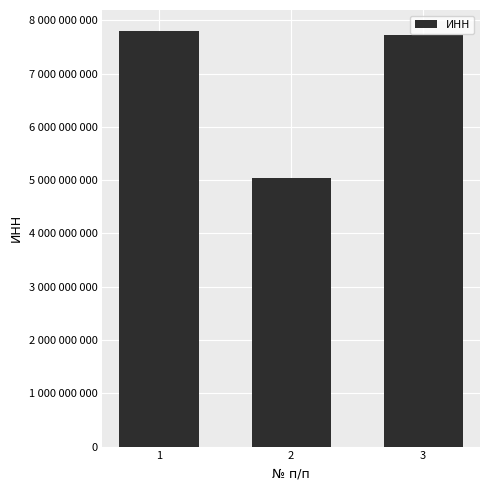

Between 1 and 3, which is larger?

1